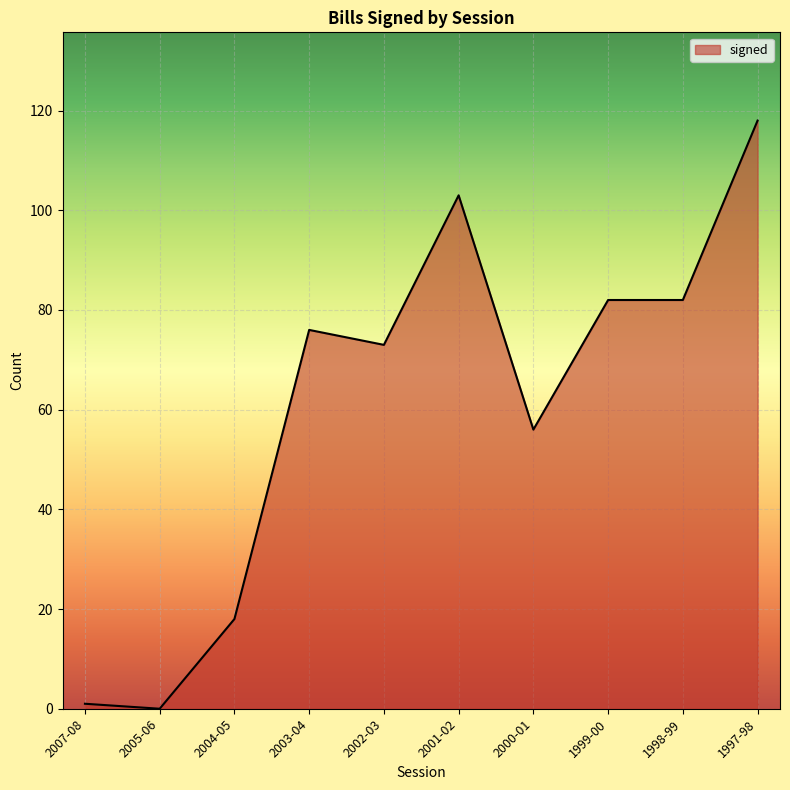

True or false: the data shows 118 at 1997-98.

True